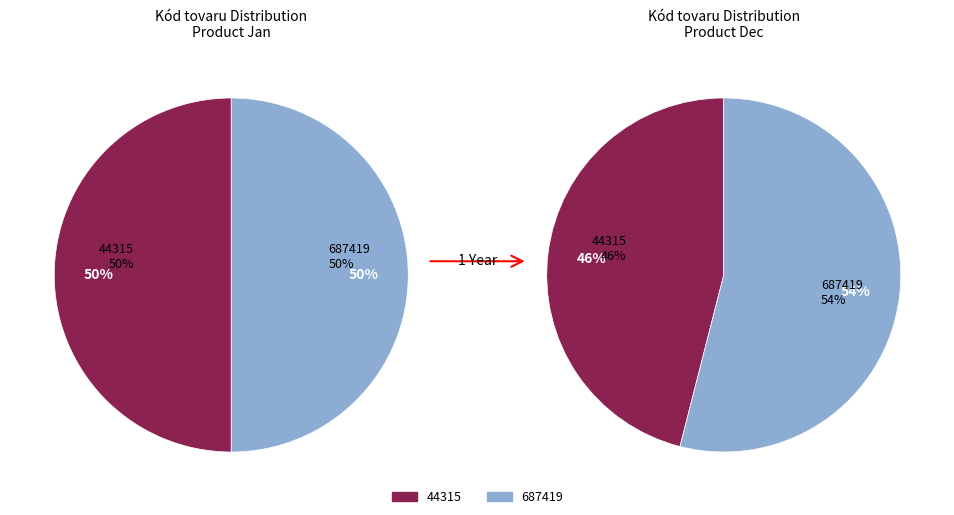

Count the number of slices in the pie.

2